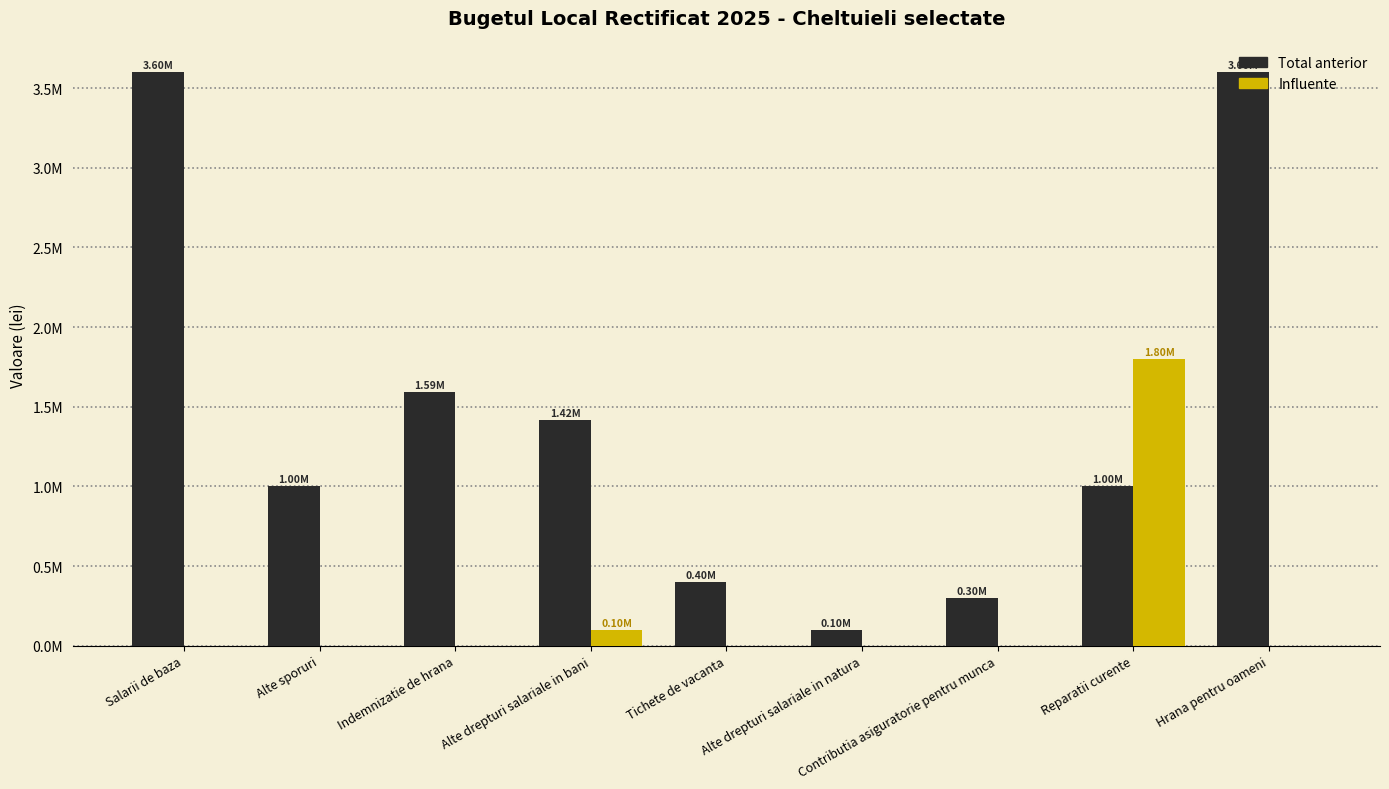

Which series changed the most between Salarii de baza and Indemnizatie de hrana?

Total anterior